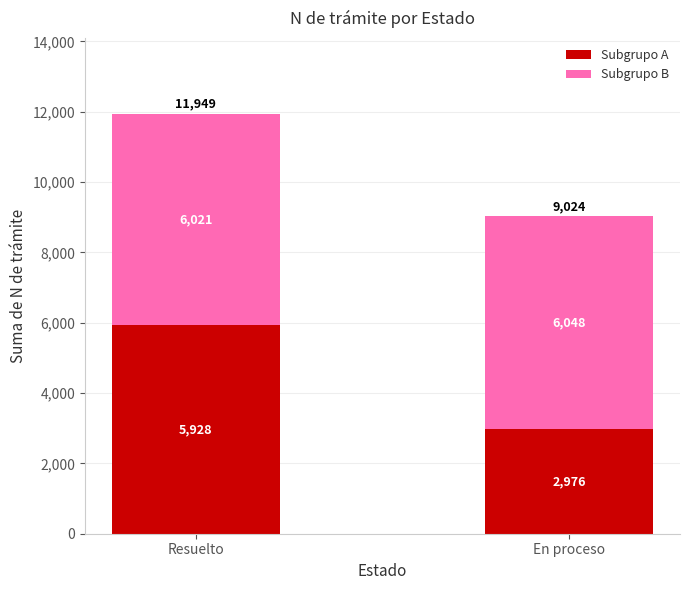

What is the difference between the Subgrupo A values at En proceso and Resuelto?

2952